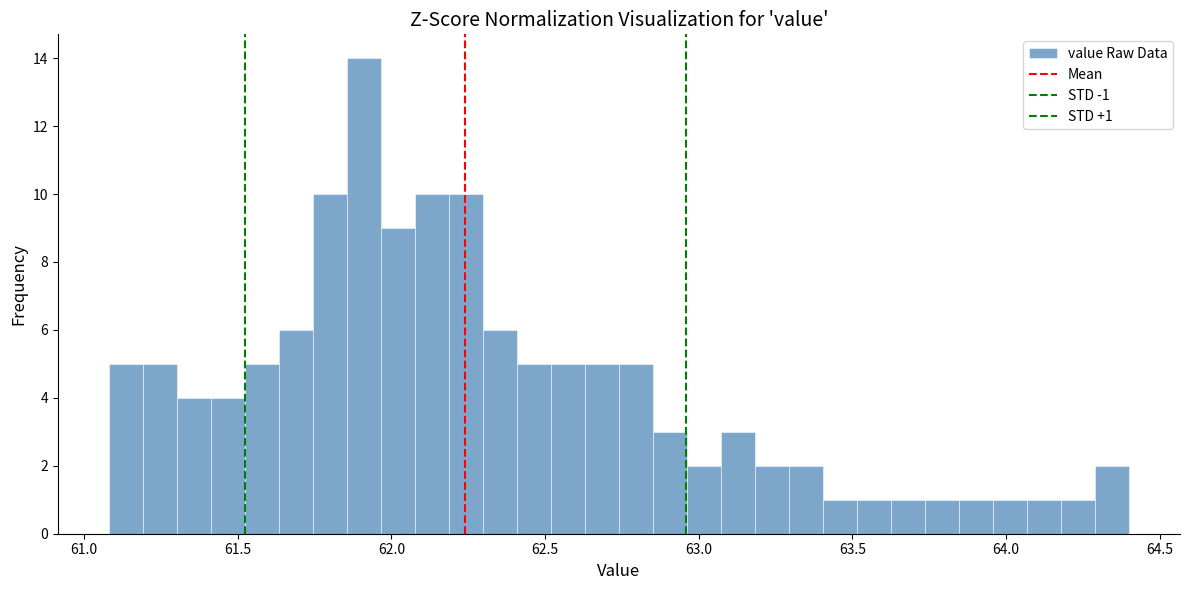

Read against the x-axis, roughly where is the centre of the tallest bar?

61.90